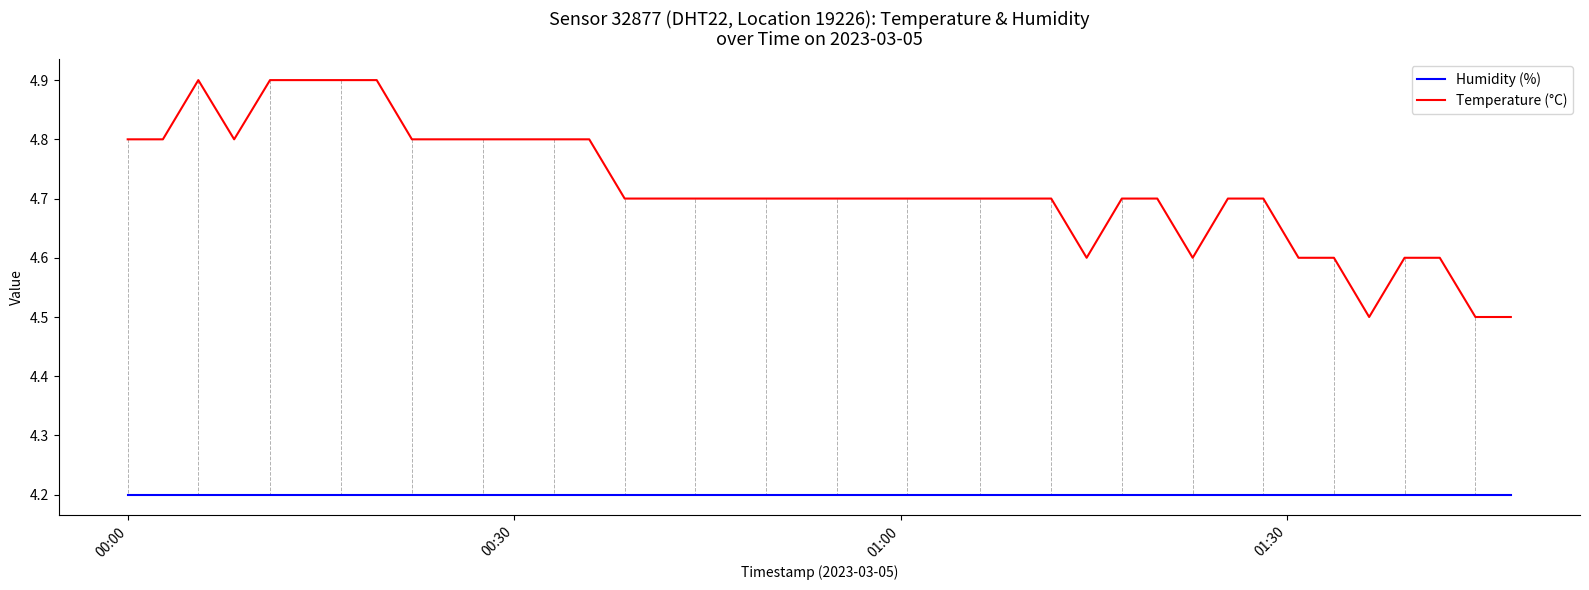

Which series has the widest spread of values?

Temperature (°C)